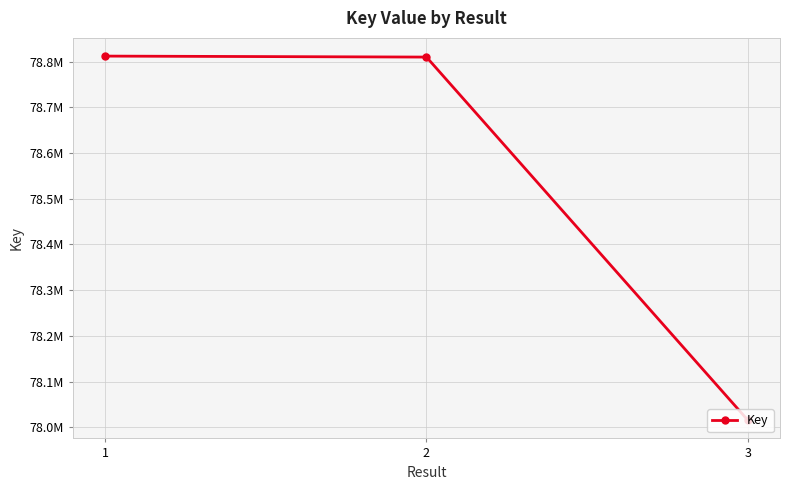

Is this an area chart (filled region under the line)?

No